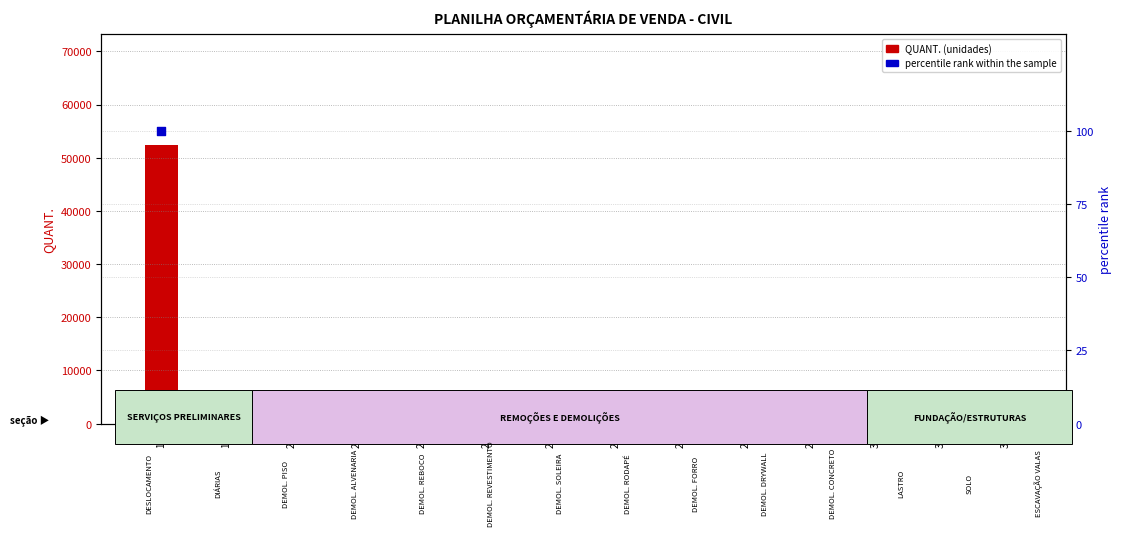

What are all the series names shown in the legend?

QUANT., percentile rank within the sample